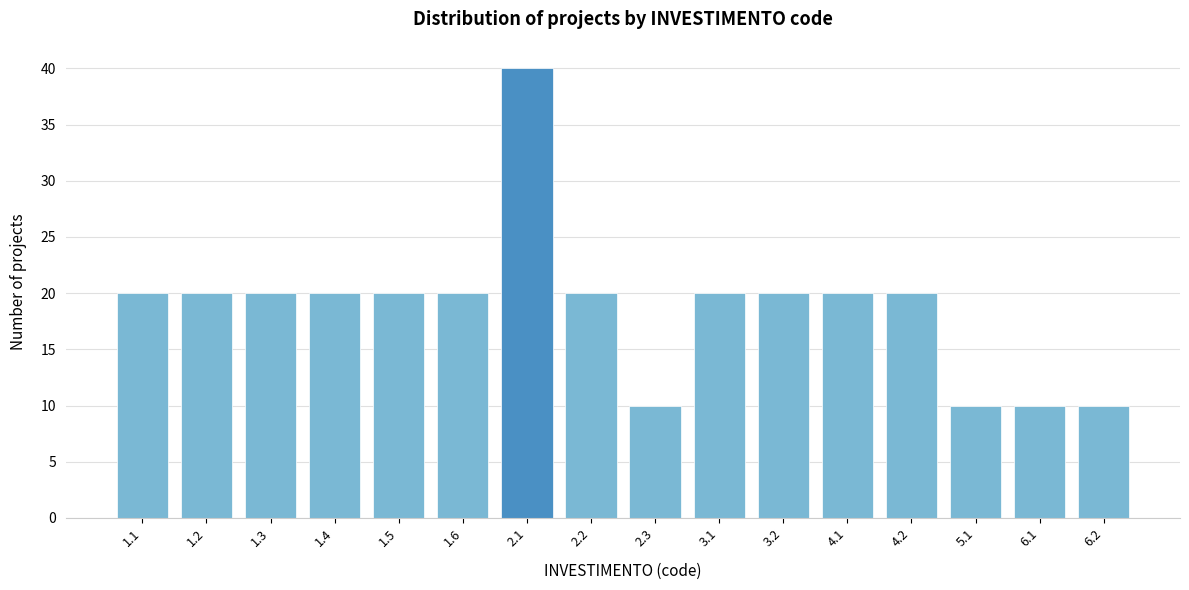

Reading left to right, transcribe all the data shown in this chart.

20	20	20	20	20	20	40	20	10	20	20	20	20	10	10	10